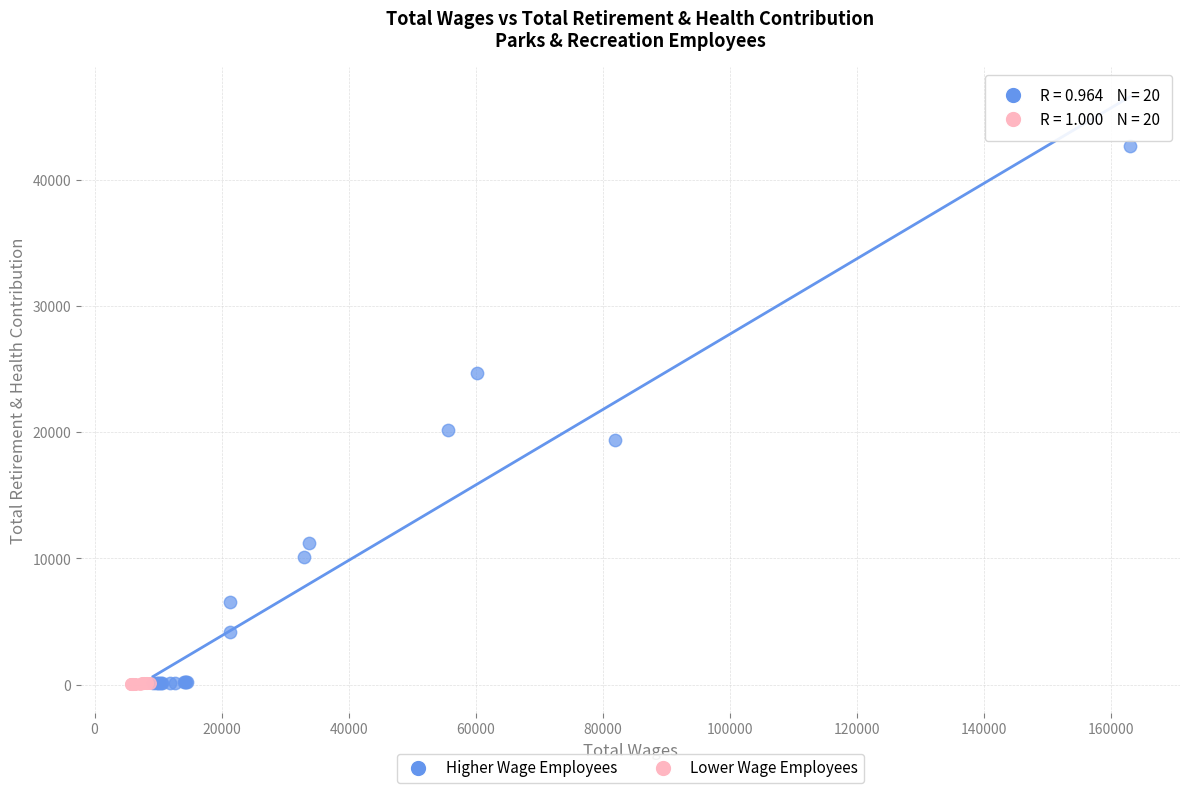

Which series has the widest spread of Y values?

Higher Wage Employees